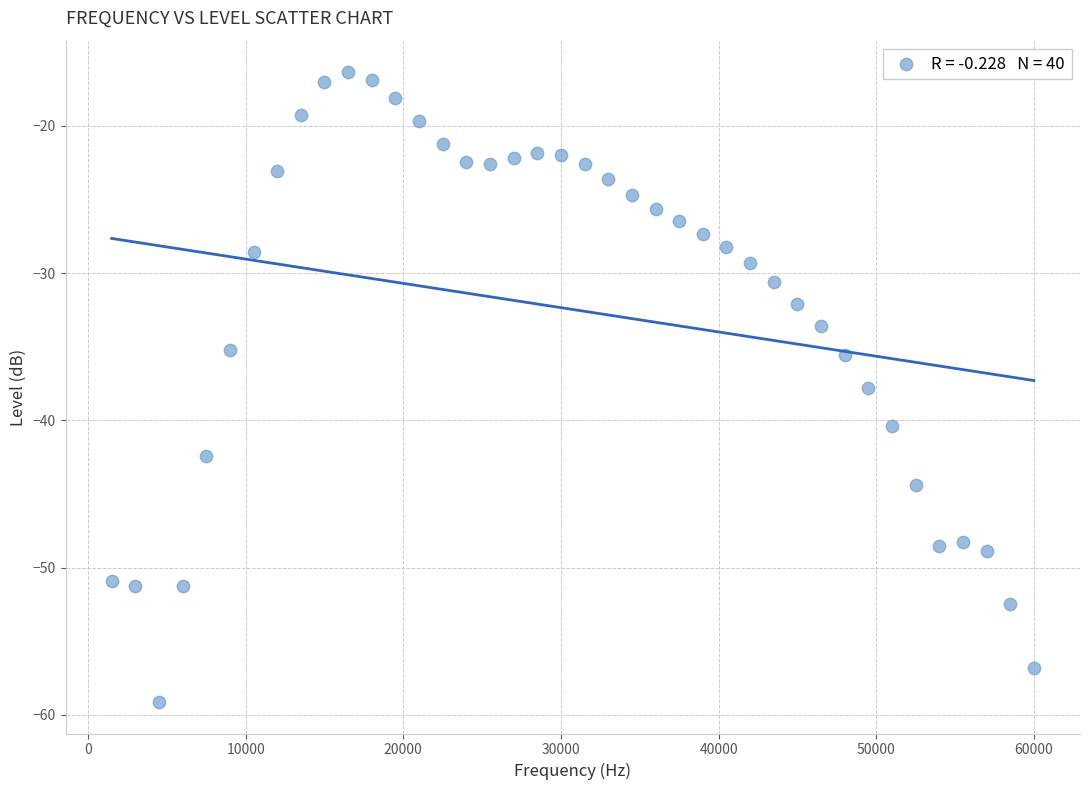

What Y value in the scatter plot is closest to -37?

-37.8